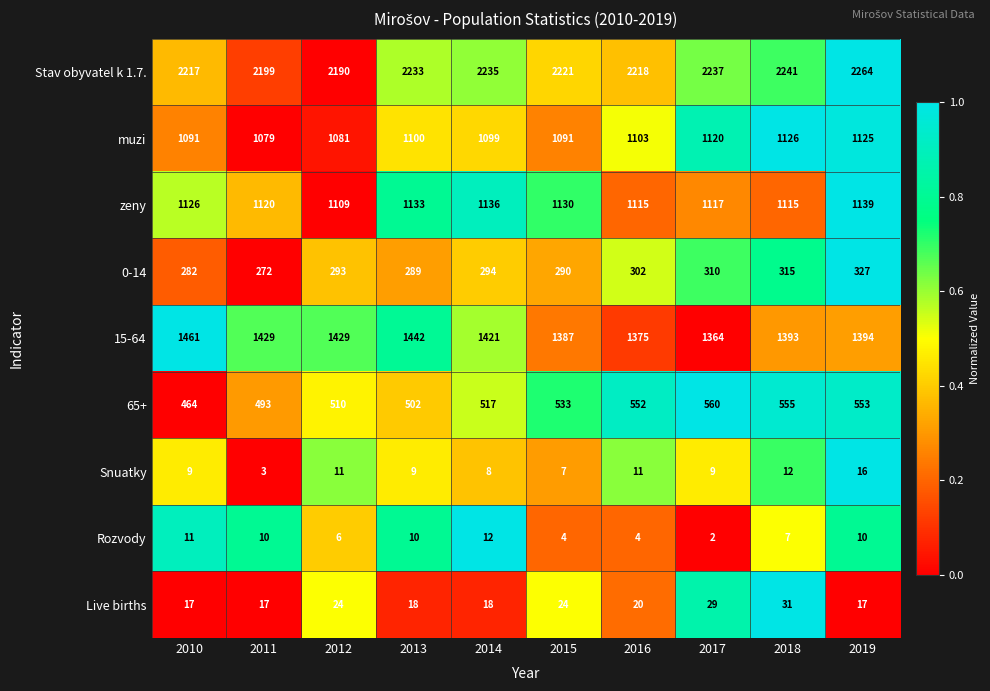

What is the approximate value of Snuatky at 2018, to the nearest 10?

10